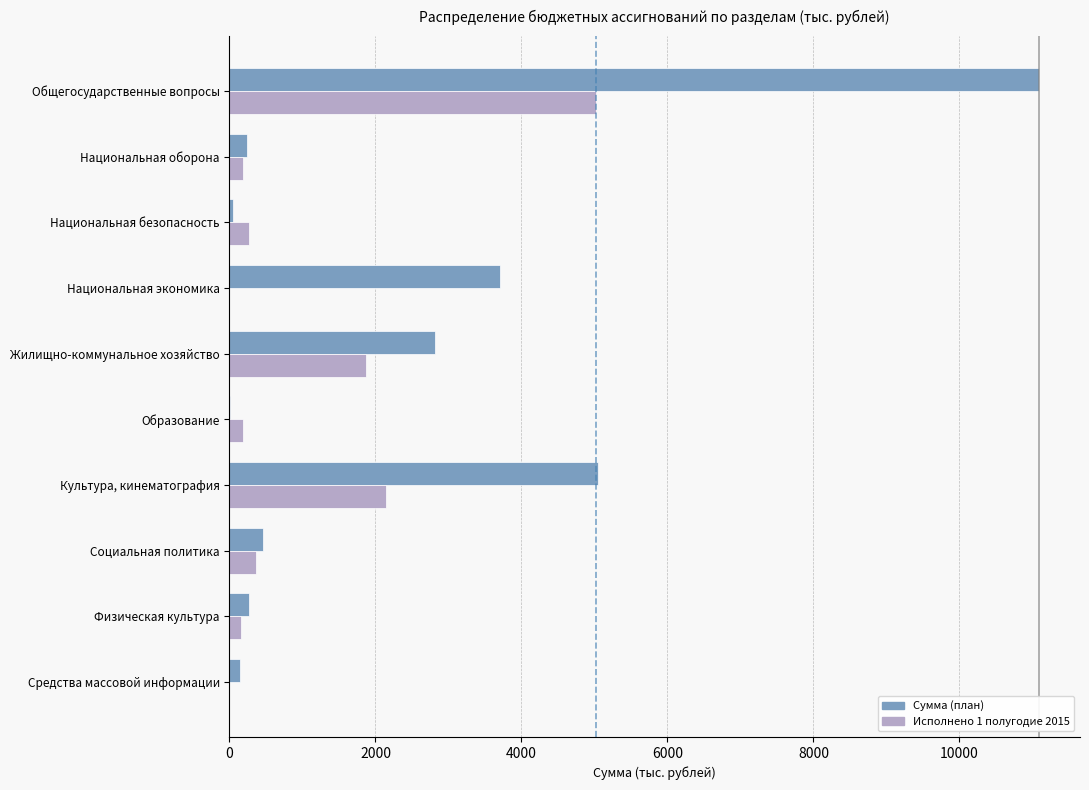

Which category has the highest value across all series?

Общегосударственные вопросы